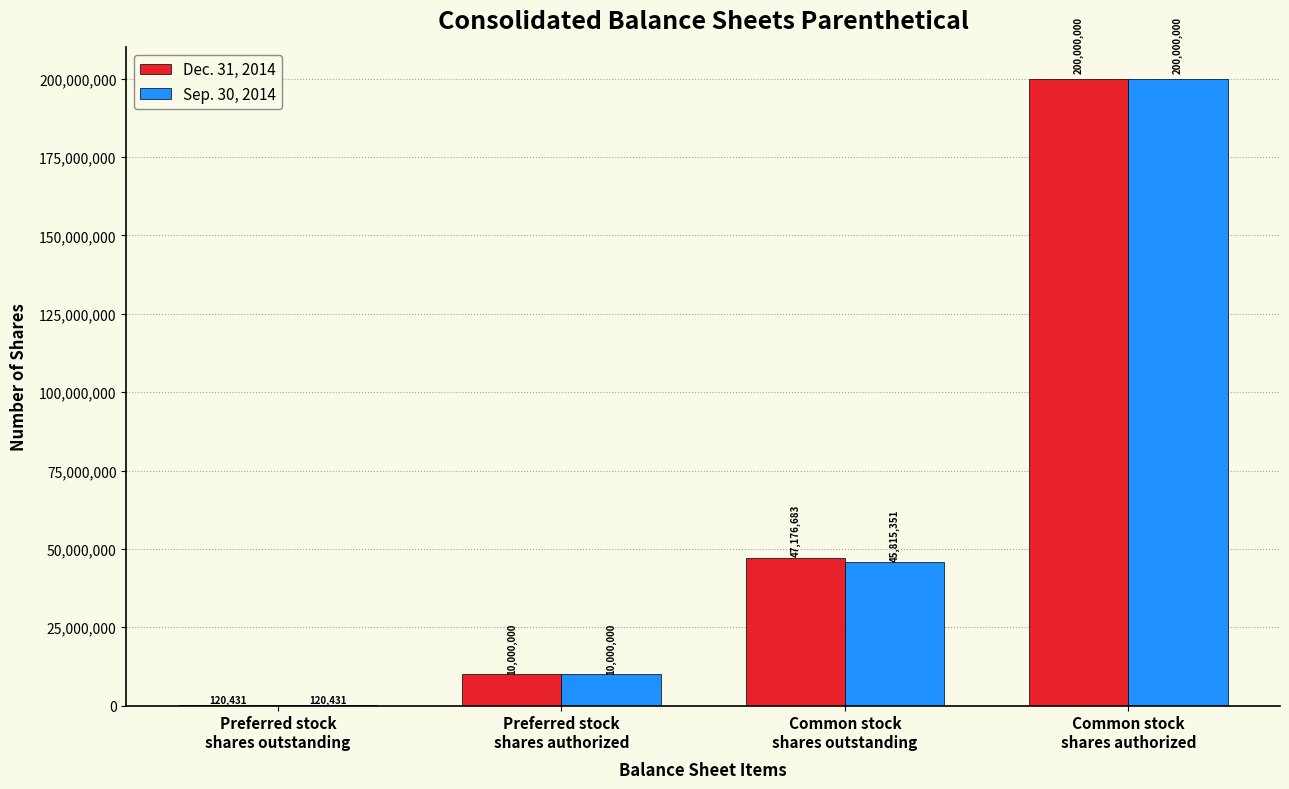

What is the sum of all Sep. 30, 2014 values?

255935782